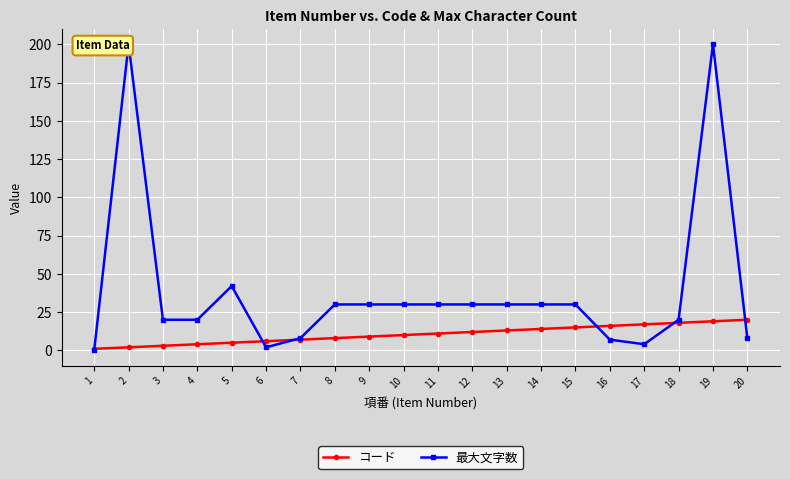

True or false: コード has a value of 9 at 9.

True